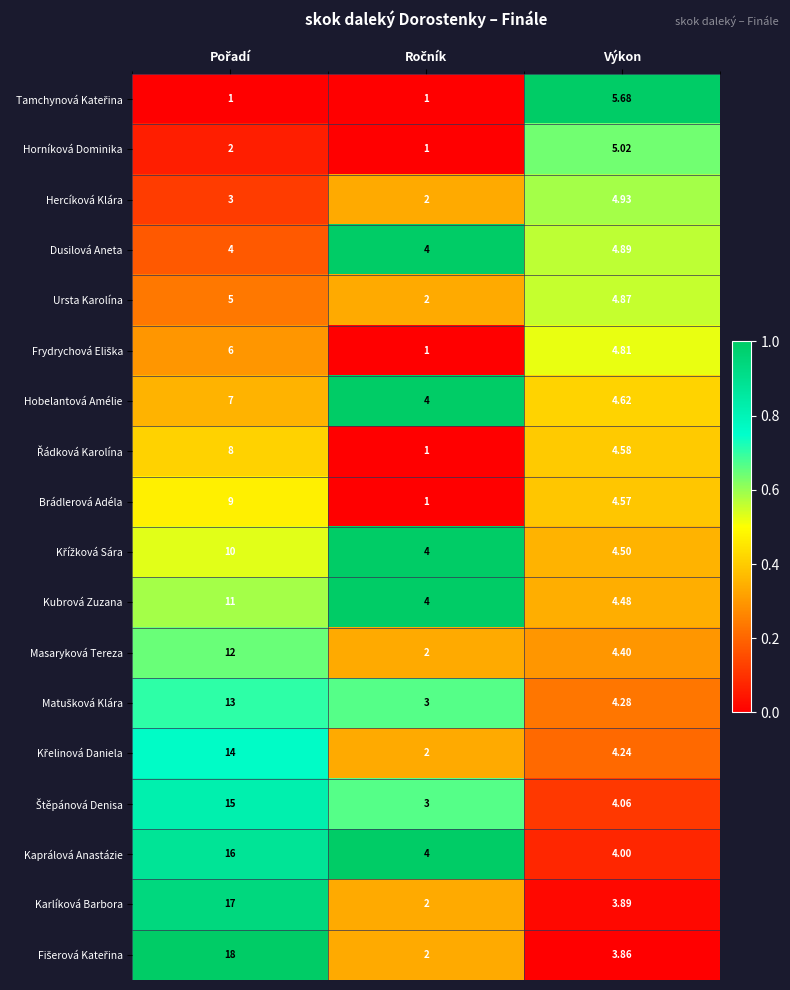

Which series has the largest total across all categories?

Kaprálová Anastázie